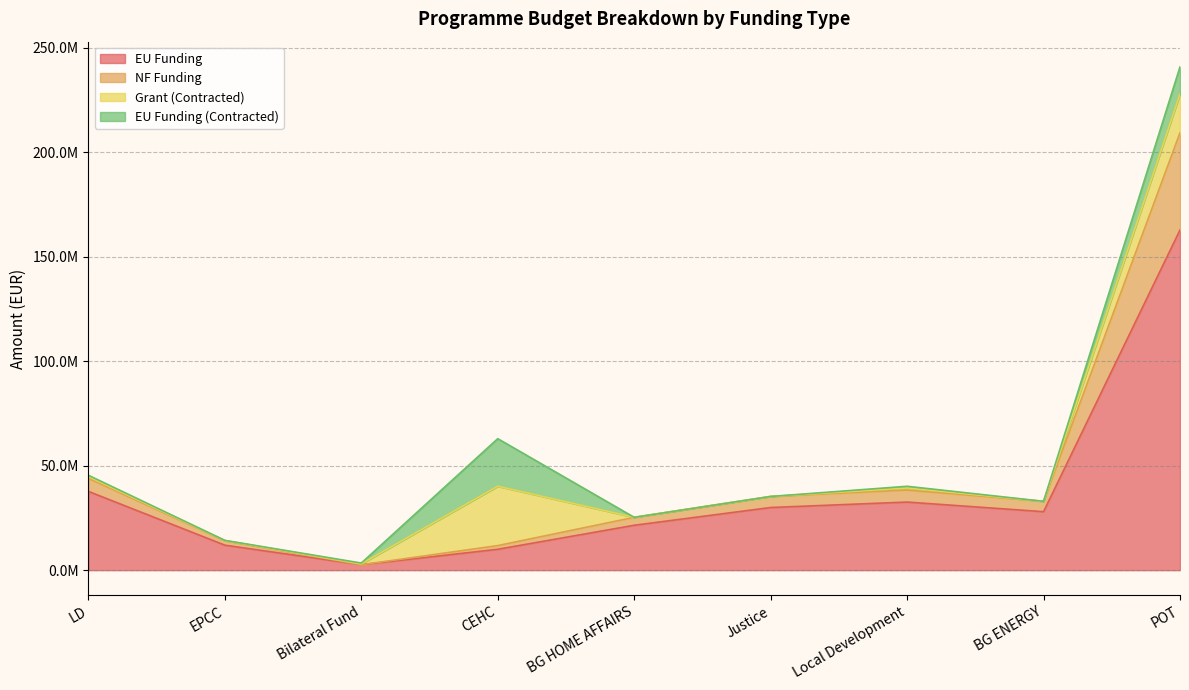

True or false: EU Funding has more than 0 points higher than both neighbors.

True